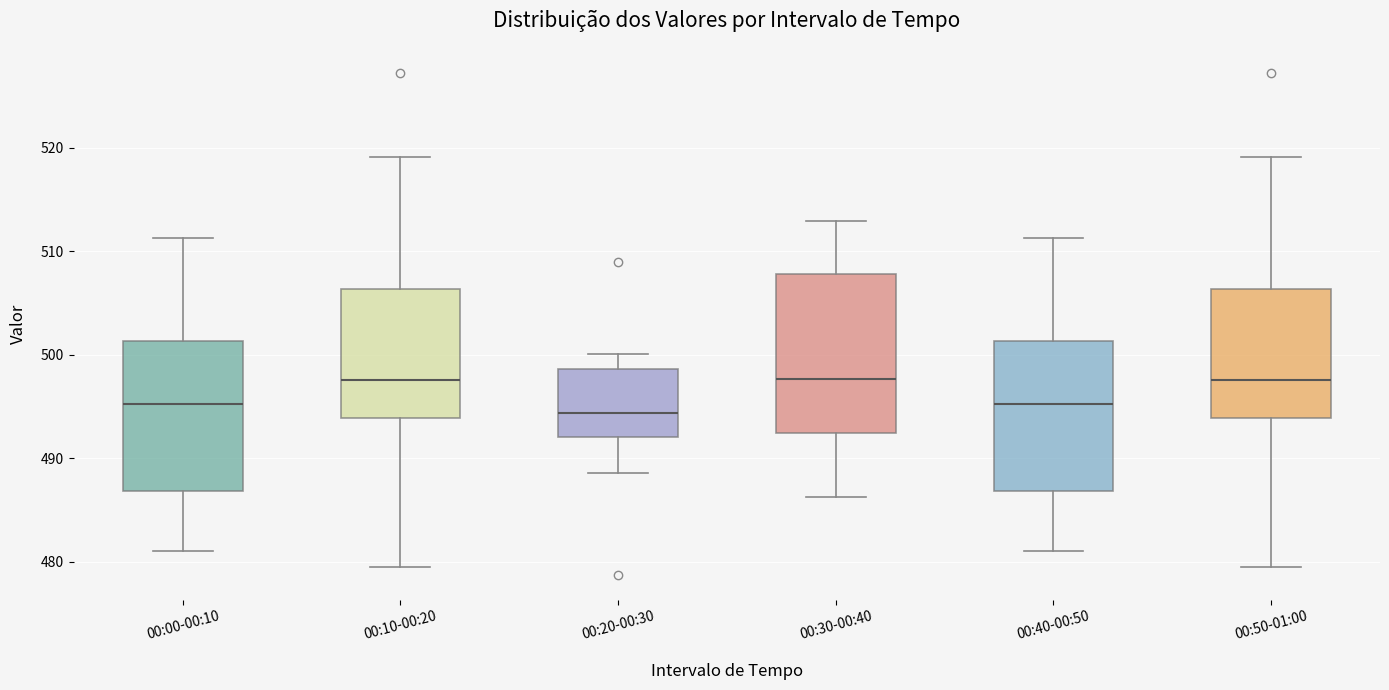

Reading left to right, read every box against the y-axis: the position of its median line, the range the box covers, and the ends of its whiskers. The values are not printed on the chart, so give them approximately, as read against the axis.

00:00-00:10: median 495, box 487 to 501, whiskers 481 to 511
00:10-00:20: median 498, box 494 to 506, whiskers 479 to 519
00:20-00:30: median 494, box 492 to 499, whiskers 489 to 500
00:30-00:40: median 498, box 492 to 508, whiskers 486 to 513
00:40-00:50: median 495, box 487 to 501, whiskers 481 to 511
00:50-01:00: median 498, box 494 to 506, whiskers 479 to 519